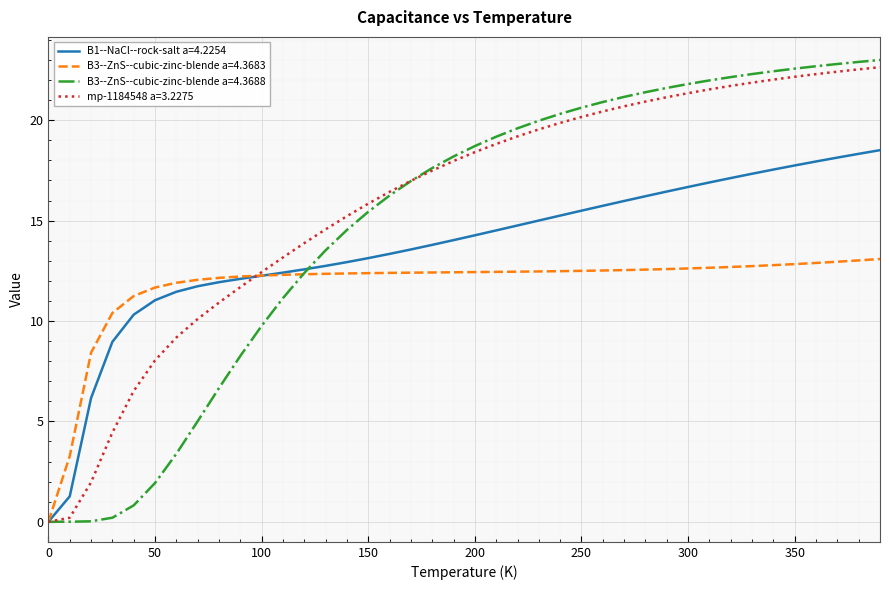

Rank the series by their average value, from highest to lowest.

mp-1184548 a=3.2275, B3--ZnS--cubic-zinc-blende a=4.3688, B1--NaCl--rock-salt a=4.2254, B3--ZnS--cubic-zinc-blende a=4.3683